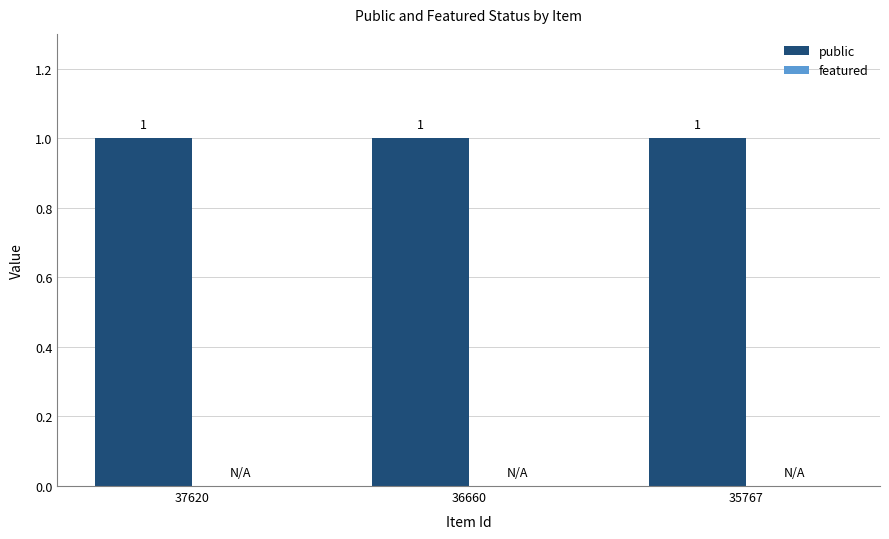

The public series shows 1 at 36660. True or false?

True